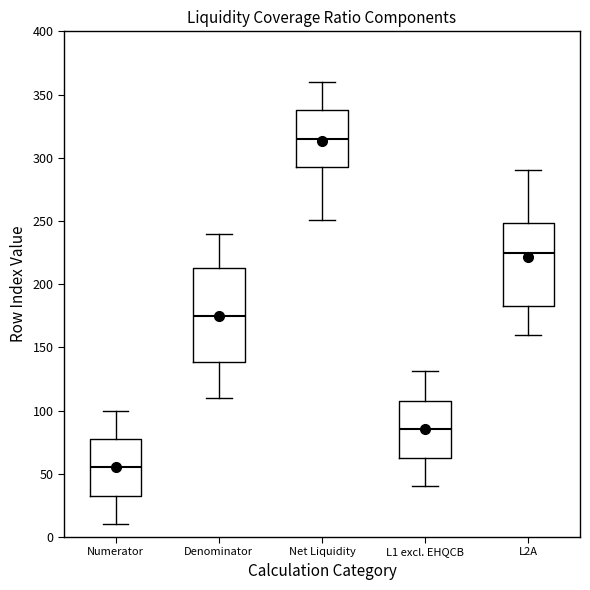

Reading left to right, transcribe this box plot: for each box, give where its median line is, the range the box spans, and where its two whiskers end, as read against the y-axis. The values are not printed on the chart, so give them approximately, as read against the axis.

Numerator: median 55, box 35 to 80, whiskers 10 to 100
Denominator: median 175, box 140 to 215, whiskers 110 to 240
Net Liquidity: median 315, box 295 to 340, whiskers 250 to 360
L1 excl. EHQCB: median 85, box 65 to 110, whiskers 40 to 130
L2A: median 225, box 185 to 250, whiskers 160 to 290